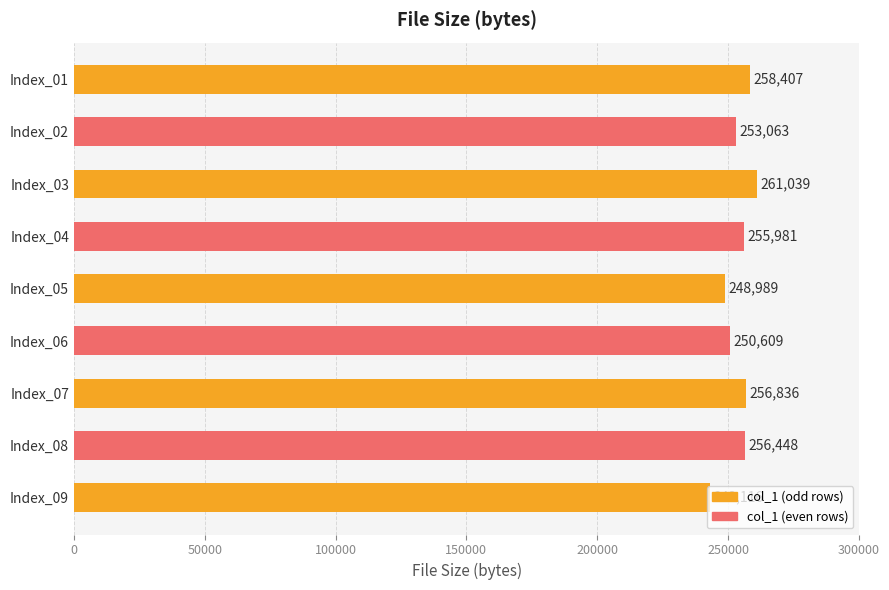

How many data points does each series have?

9